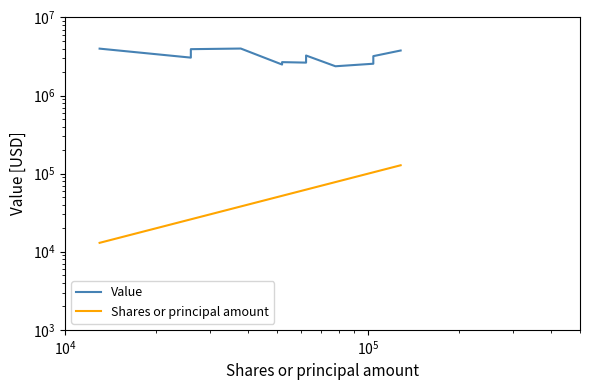

True or false: Shares or principal amount and Value intersect in this chart.

False